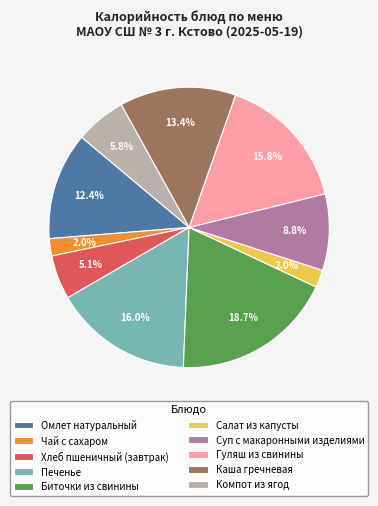

The Чай с сахаром slice represents 2% of the pie. True or false?

True